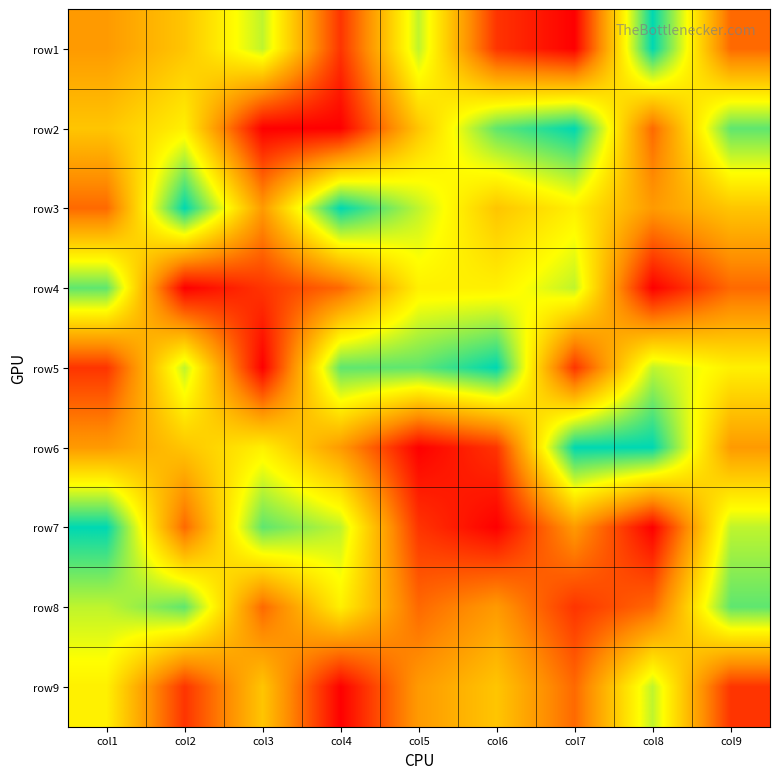

How many series are shown in this chart?

9